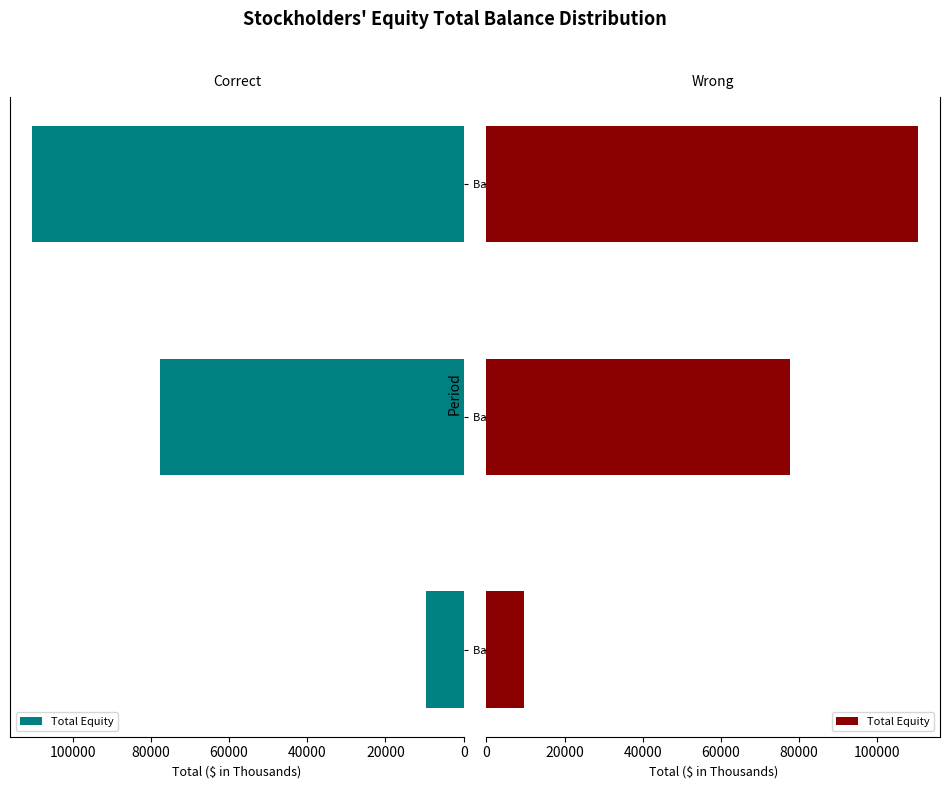

What is the greatest value displayed?

110486